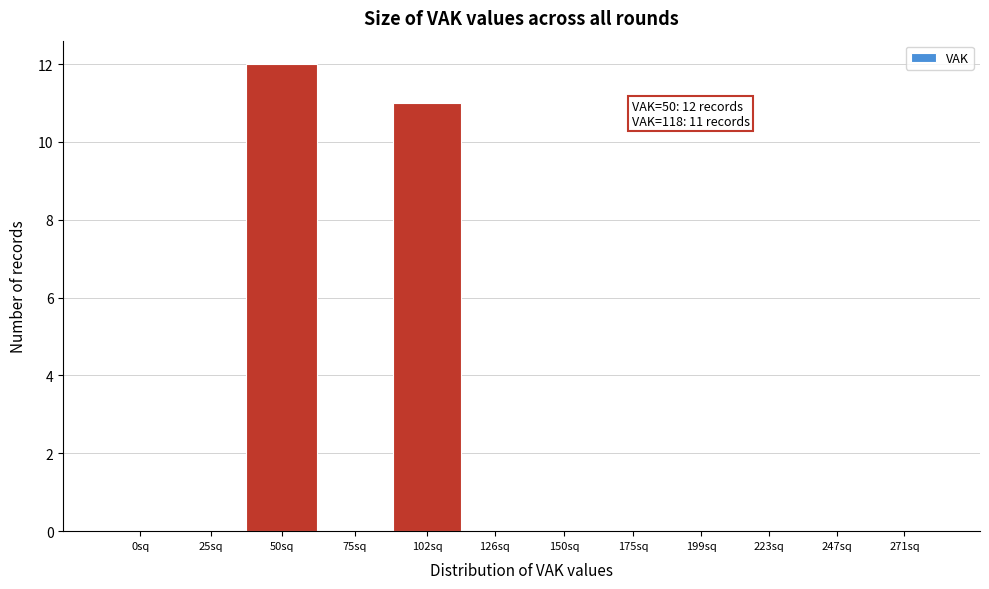

Reading left to right, what are all the values shown in this chart?

0sq=0	25sq=0	50sq=12	75sq=0	102sq=11	126sq=0	150sq=0	175sq=0	199sq=0	223sq=0	247sq=0	271sq=0